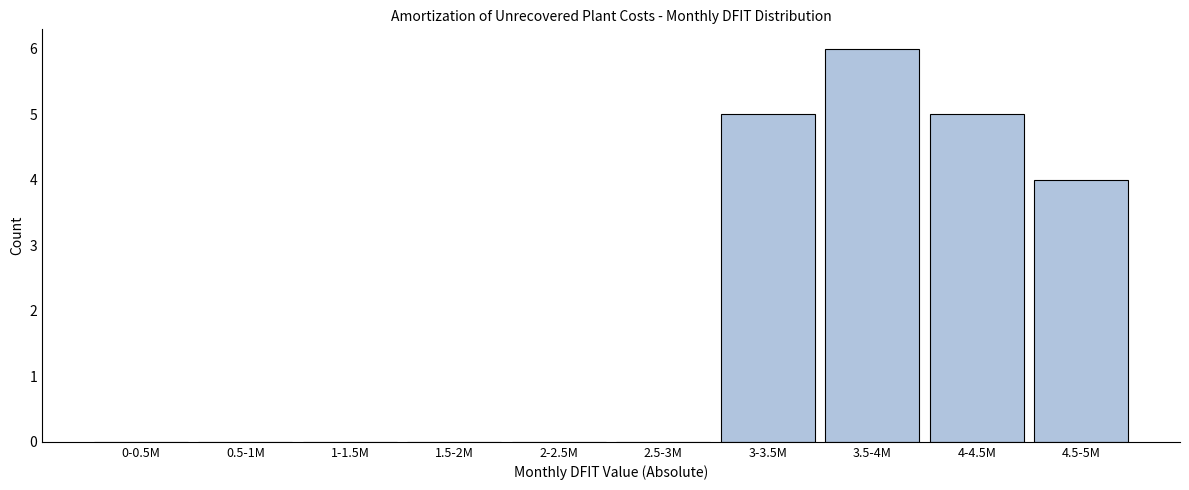

Reading right to left, extract all data points from this chart.

4.5-5M=4	4-4.5M=5	3.5-4M=6	3-3.5M=5	2.5-3M=0	2-2.5M=0	1.5-2M=0	1-1.5M=0	0.5-1M=0	0-0.5M=0